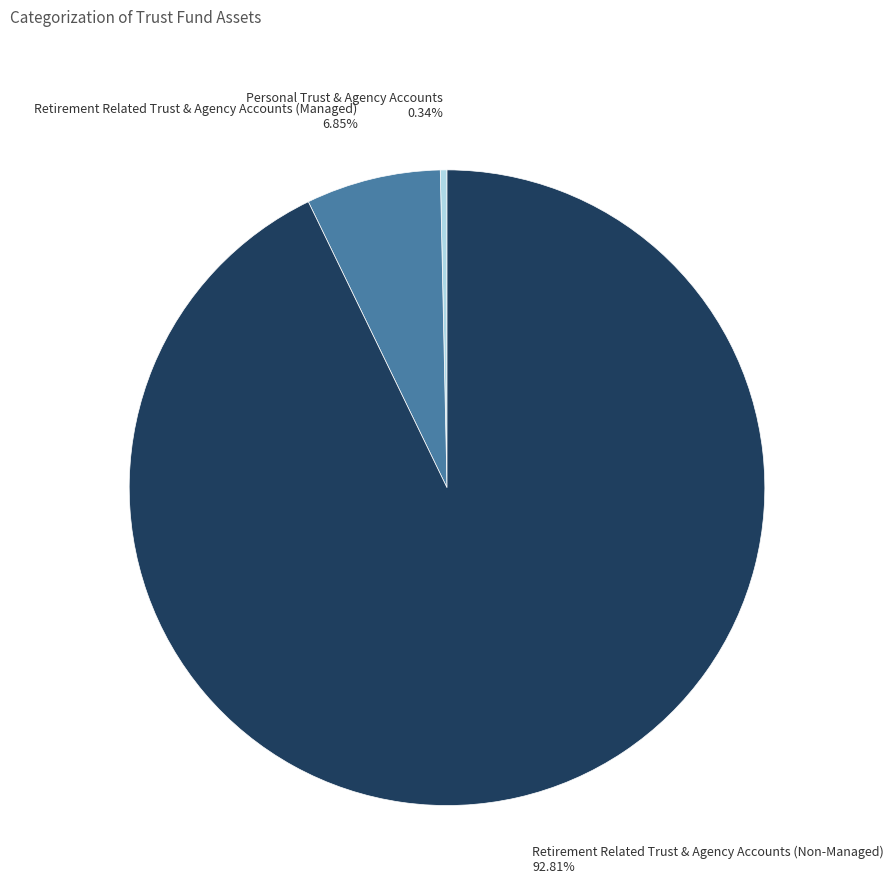

Rank the categories by value from lowest to highest.

Personal Trust & Agency Accounts, Retirement Related Trust & Agency Accounts (Managed), Retirement Related Trust & Agency Accounts (Non-Managed)